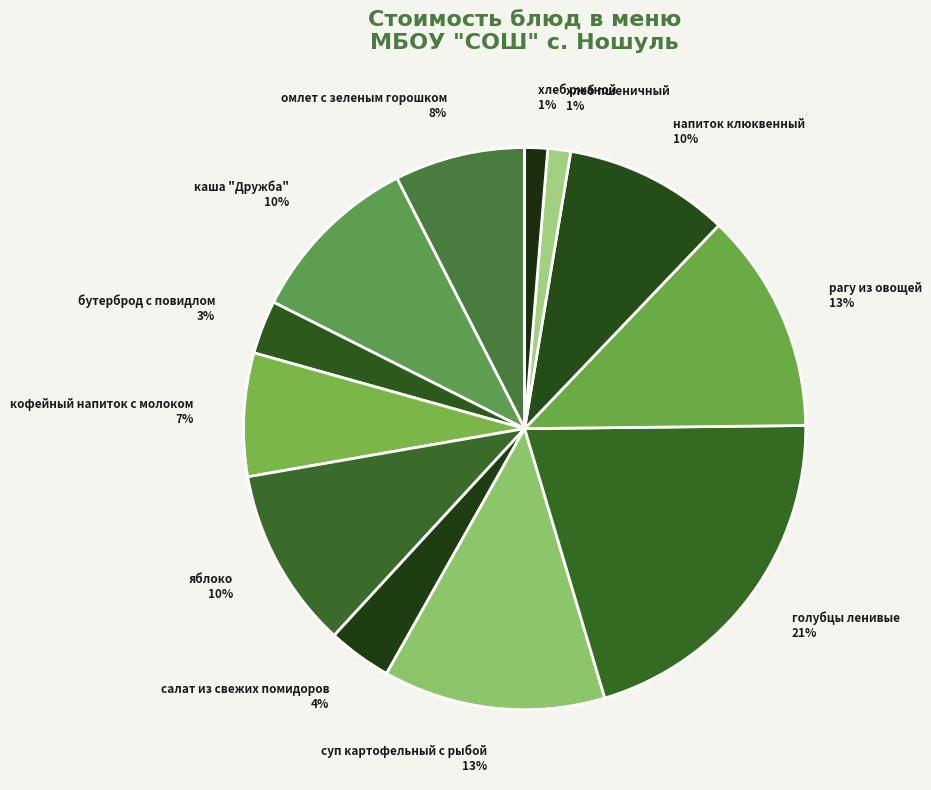

To the nearest percent, what is the combined percentage of хлеб ржаной 1% and каша "Дружба" 10%?

11%